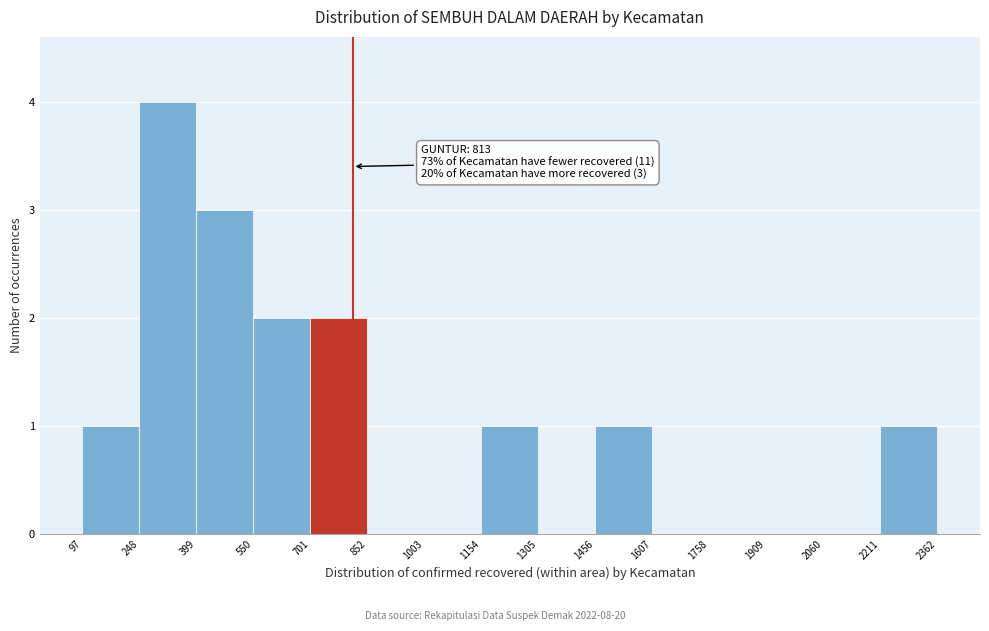

Which range on the x-axis has the tallest bar?

248 to 399